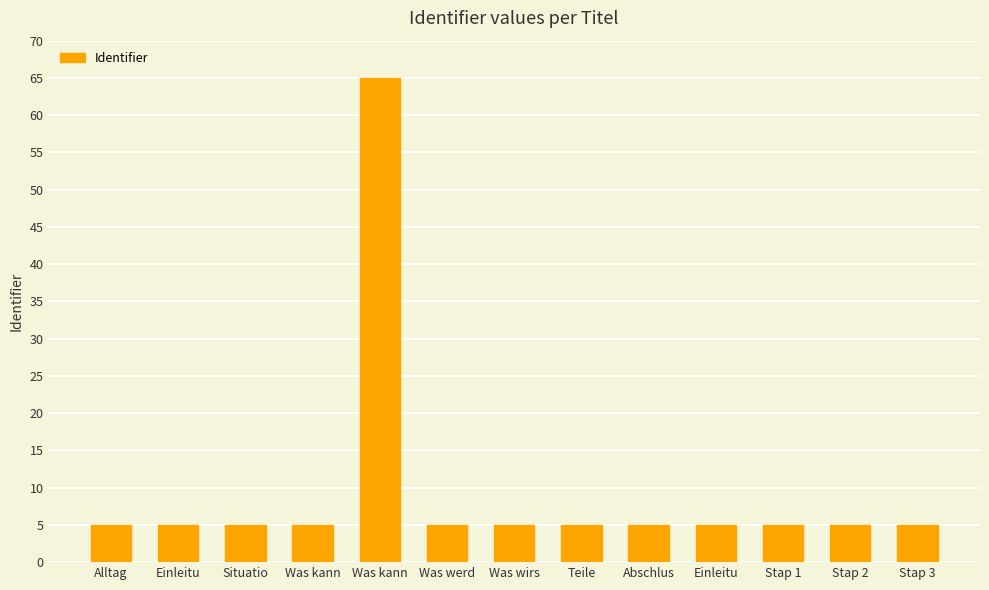

Reading left to right, list all the values displayed in this chart.

Alltag=5.0	Einleitu=5.0	Situatio=5.0	Was kann=5.0	Was kann=65.0	Was werd=5.0	Was wirs=5.0	Teile=5.0	Abschlus=5.0	Einleitu=5.0	Stap 1=5.0	Stap 2=5.0	Stap 3=5.0